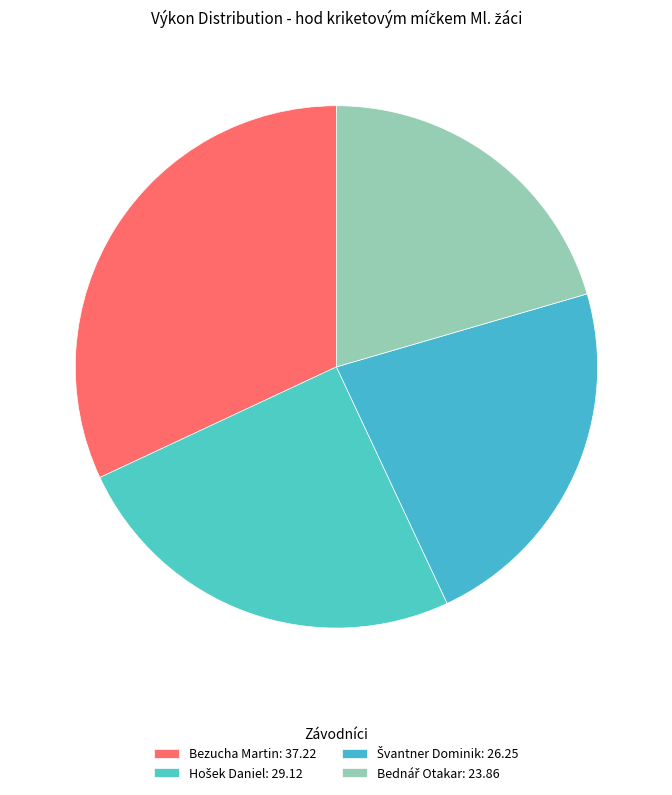

Rank the categories by value from lowest to highest.

Bednář Otakar, Švantner Dominik, Hošek Daniel, Bezucha Martin